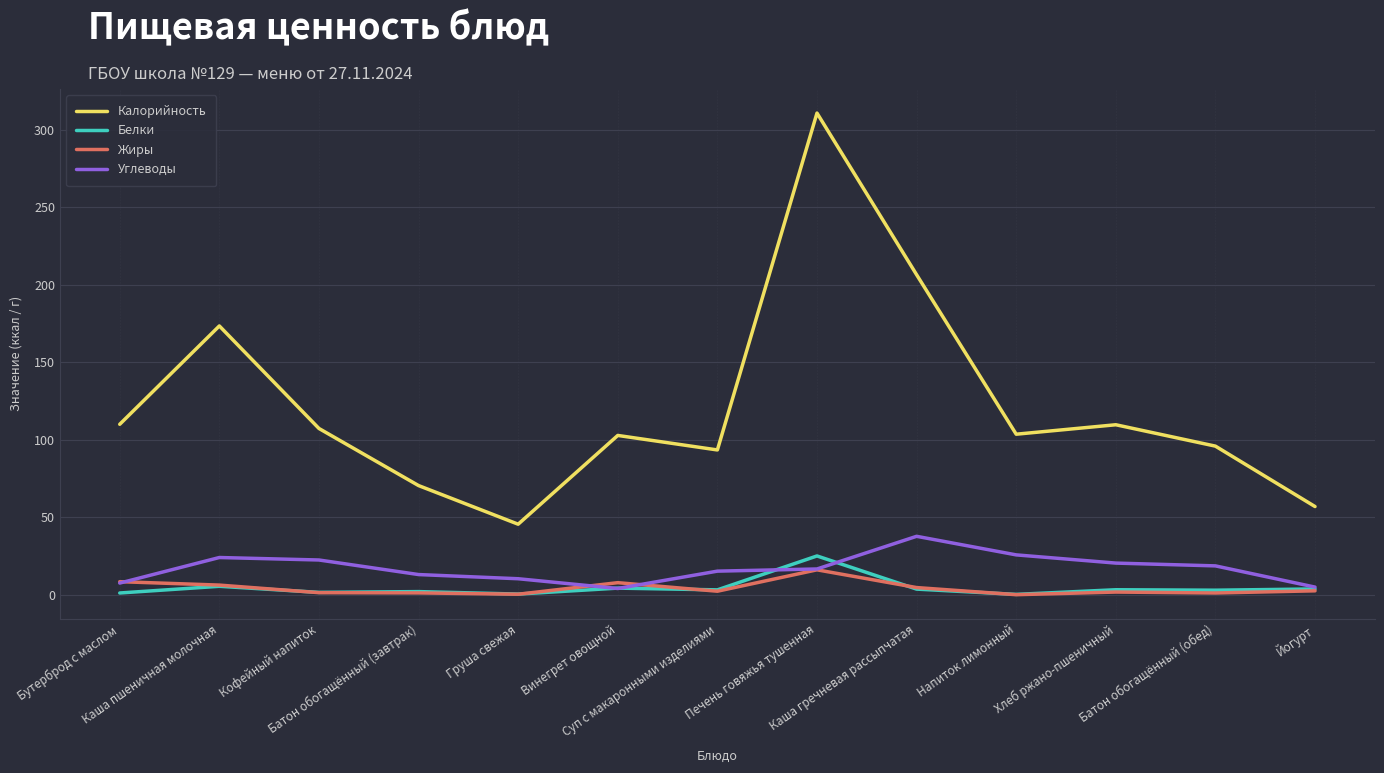

How many lines are shown in the chart?

4